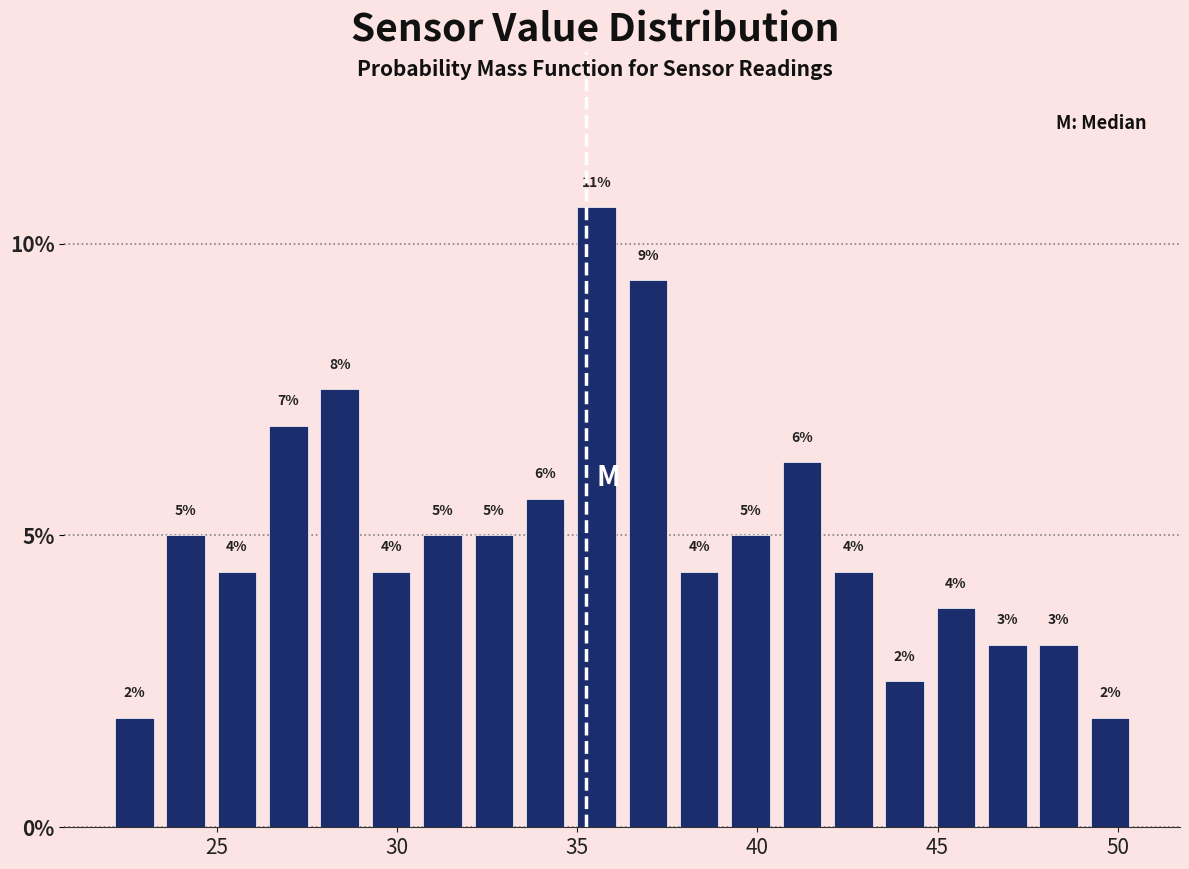

Around what value on the x-axis is the tallest bar? Give the approximate position of its centre, as read against the axis.

35.5